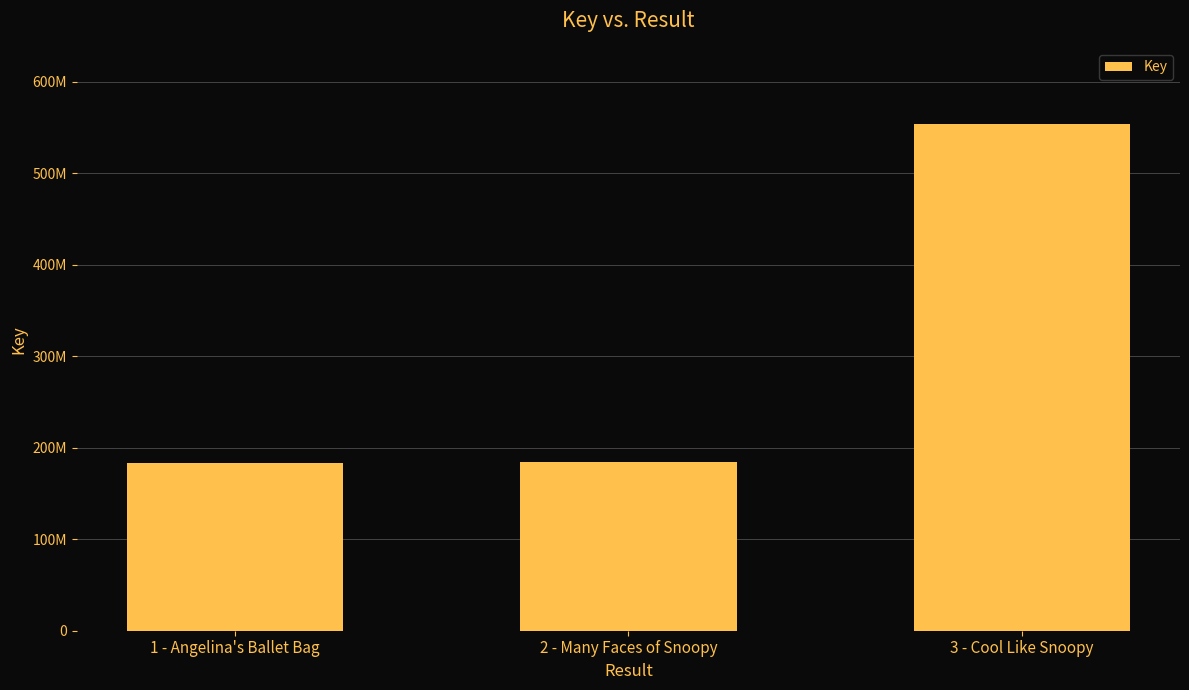

What is the smallest value displayed?

183163789